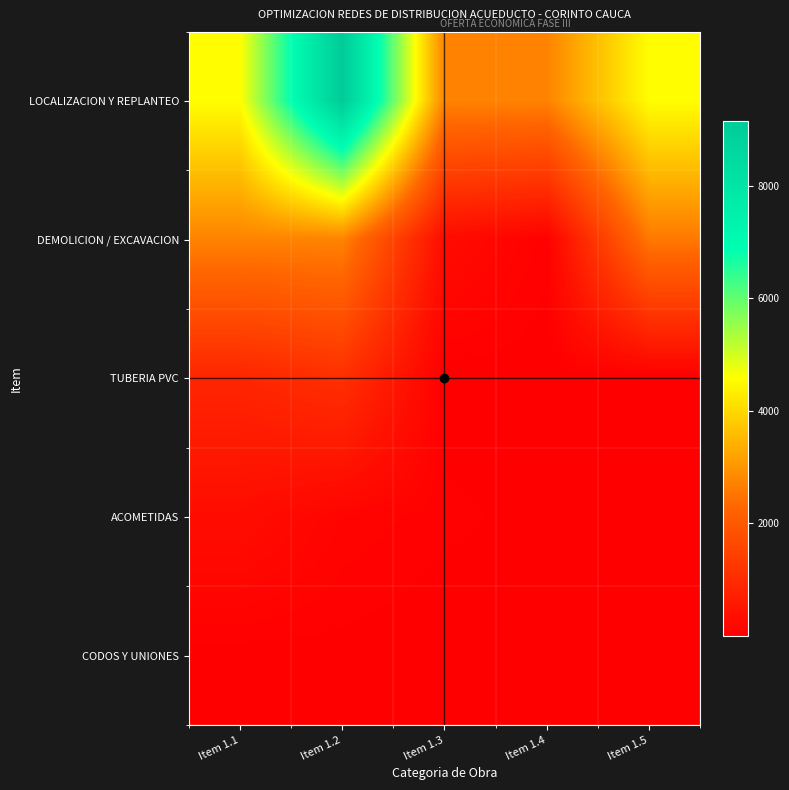

Reading left to right, extract all data points from this chart.

LOCALIZACION Y REPLANTEO: Item 1.1=4573	Item 1.2=9147	Item 1.3=2744	Item 1.4=2744	Item 1.5=4573
DEMOLICION / EXCAVACION: Item 1.1=2744	Item 1.2=2744	Item 1.3=274	Item 1.4=47	Item 1.5=2593
TUBERIA PVC: Item 1.1=852	Item 1.2=1081	Item 1.3=7	Item 1.4=7	Item 1.5=1
ACOMETIDAS: Item 1.1=300	Item 1.2=104	Item 1.3=50	Item 1.4=17	Item 1.5=3
CODOS Y UNIONES: Item 1.1=10	Item 1.2=19	Item 1.3=2	Item 1.4=2	Item 1.5=2